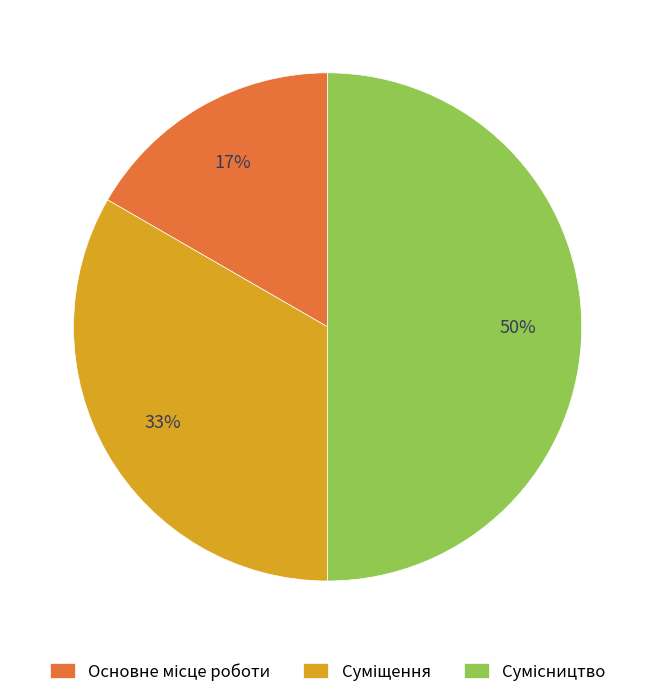

To the nearest percent, what is the difference between the largest and smallest slice percentages?

33%